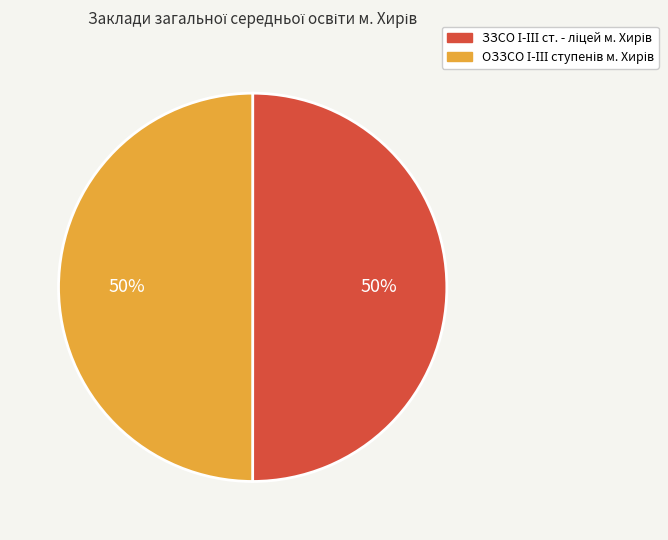

To the nearest percent, what is the average slice percentage?

50%